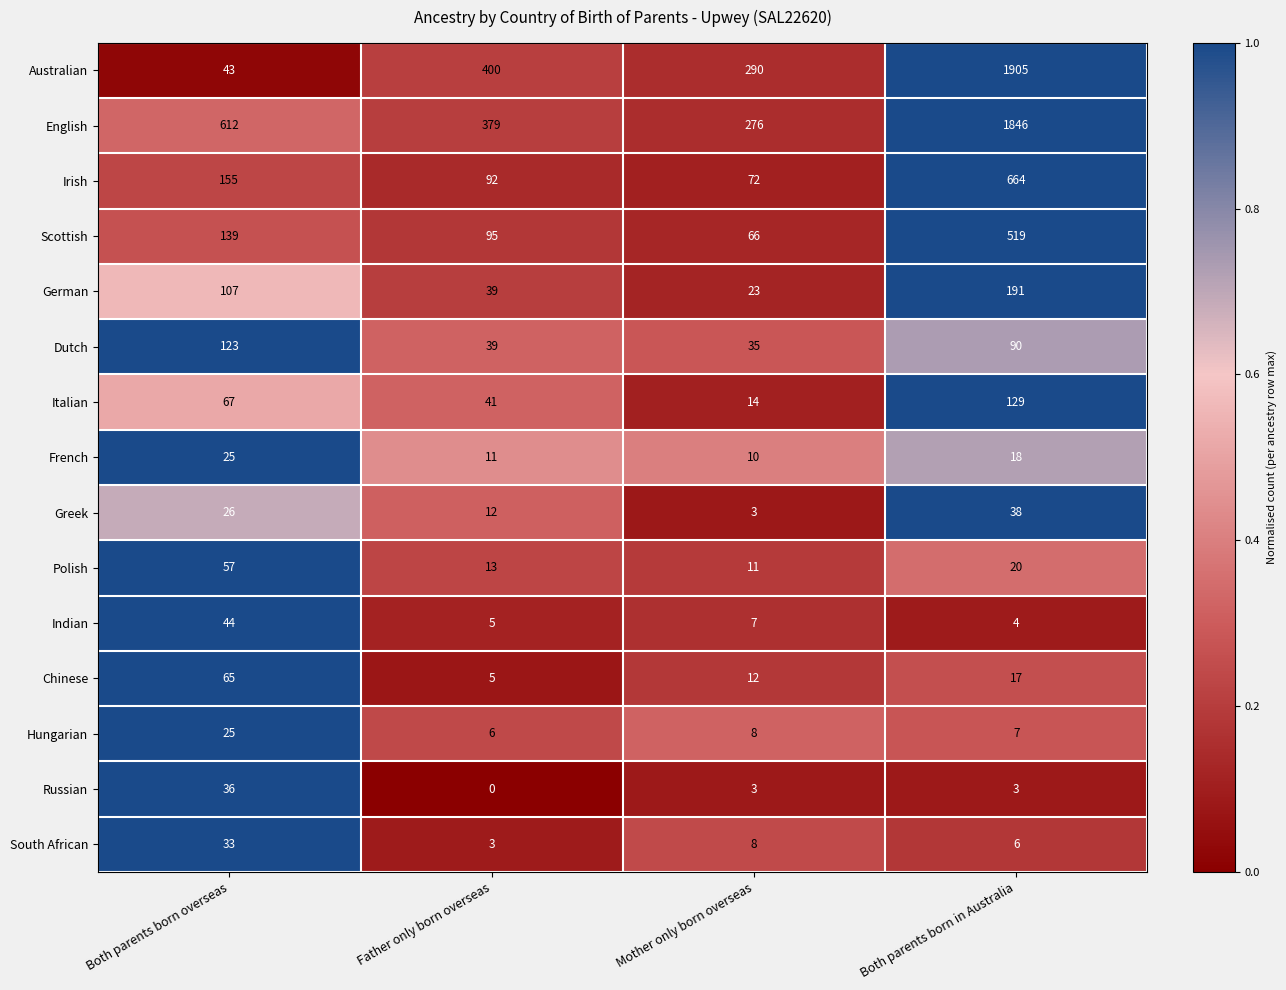

Which series has the widest spread of values?

Australian